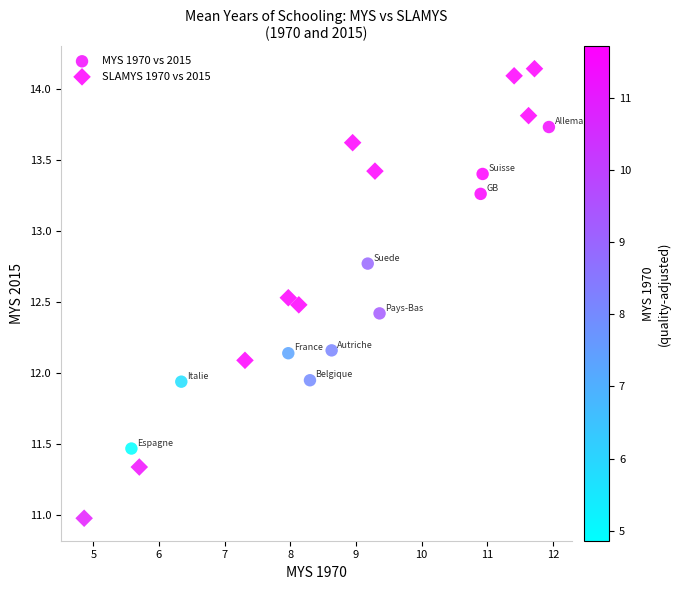

Which series reaches the maximum Y coordinate?

SLAMYS 1970 vs 2015